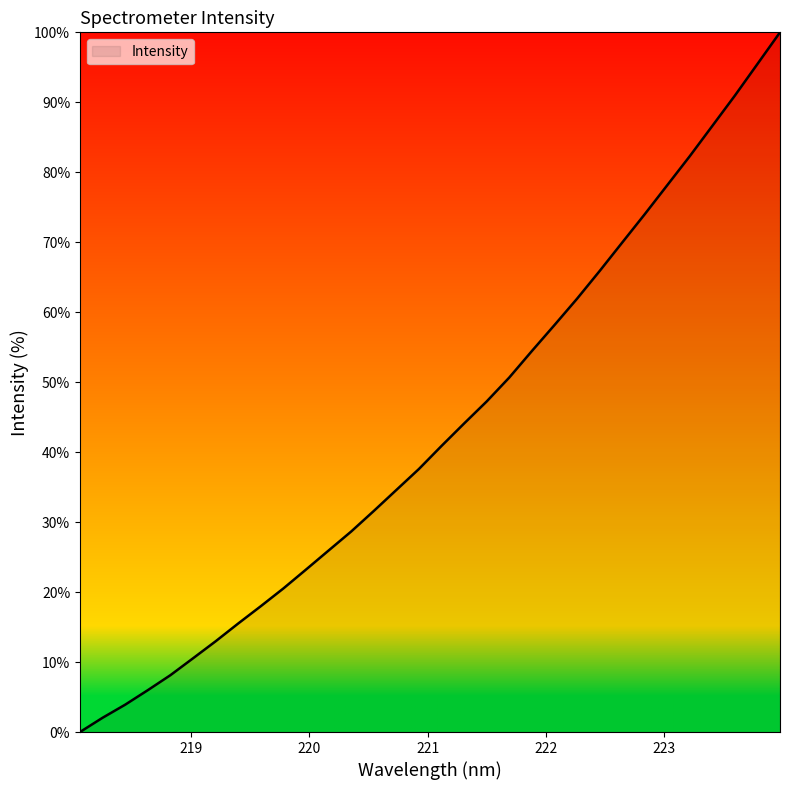

What is the difference between the maximum and minimum values?

100.0